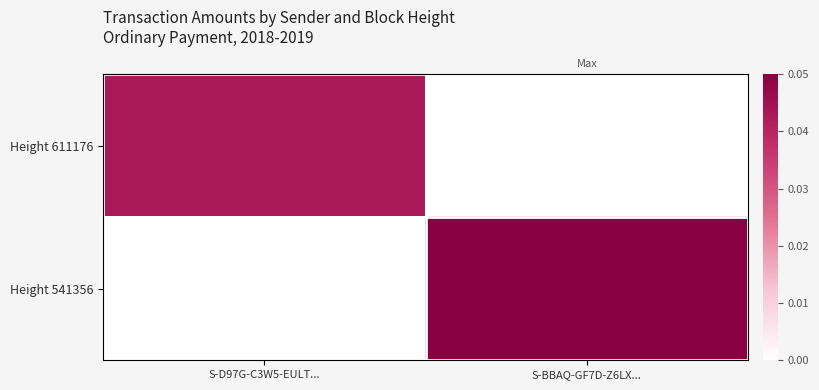

The Height 541356 series shows 0.1 at S-BBAQ-GF7D-Z6LX.... True or false?

True